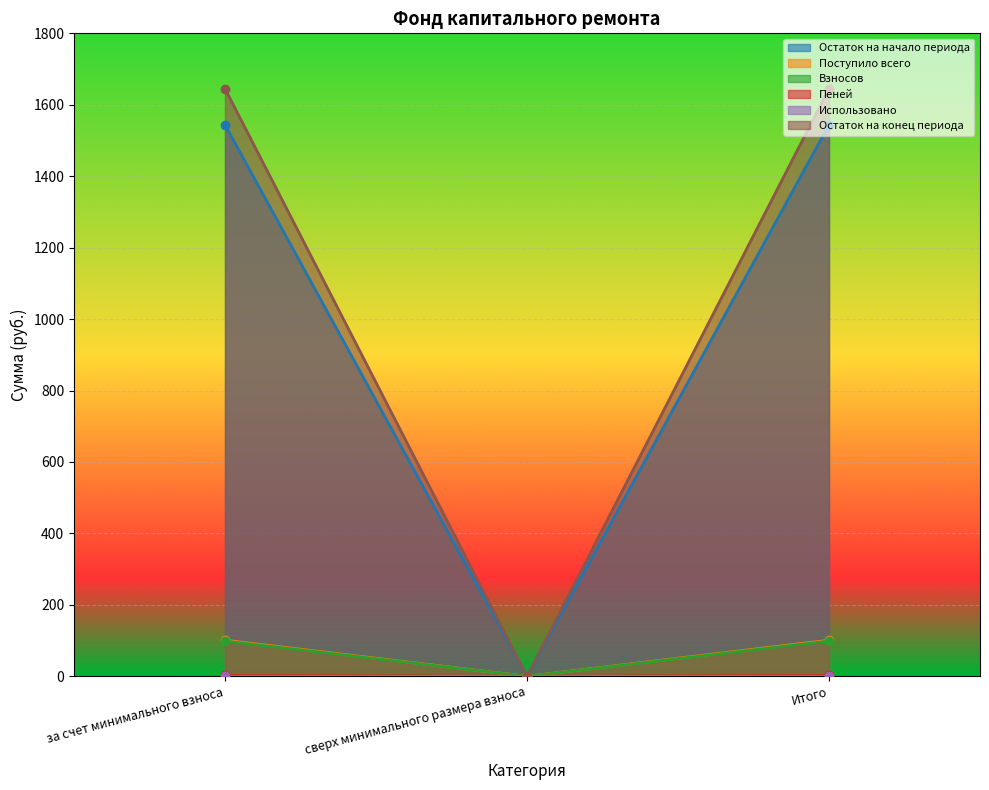

At which category is the sum across all series the highest?

за счет минимального взноса